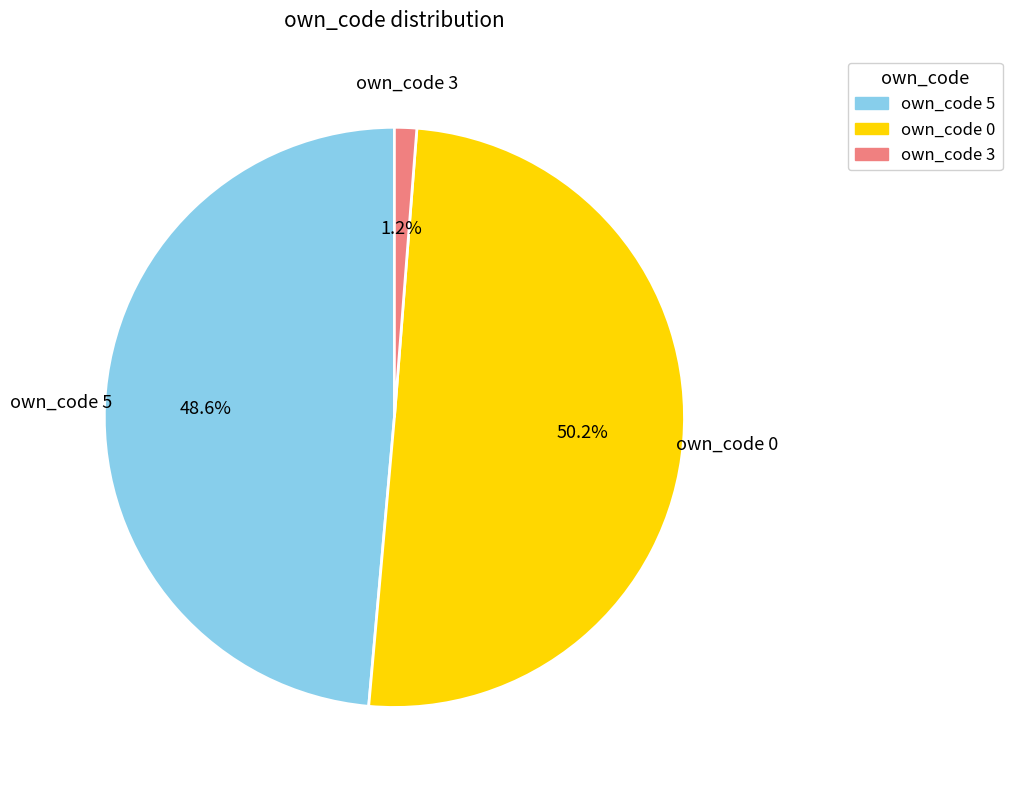

How many segments does this pie chart have?

3